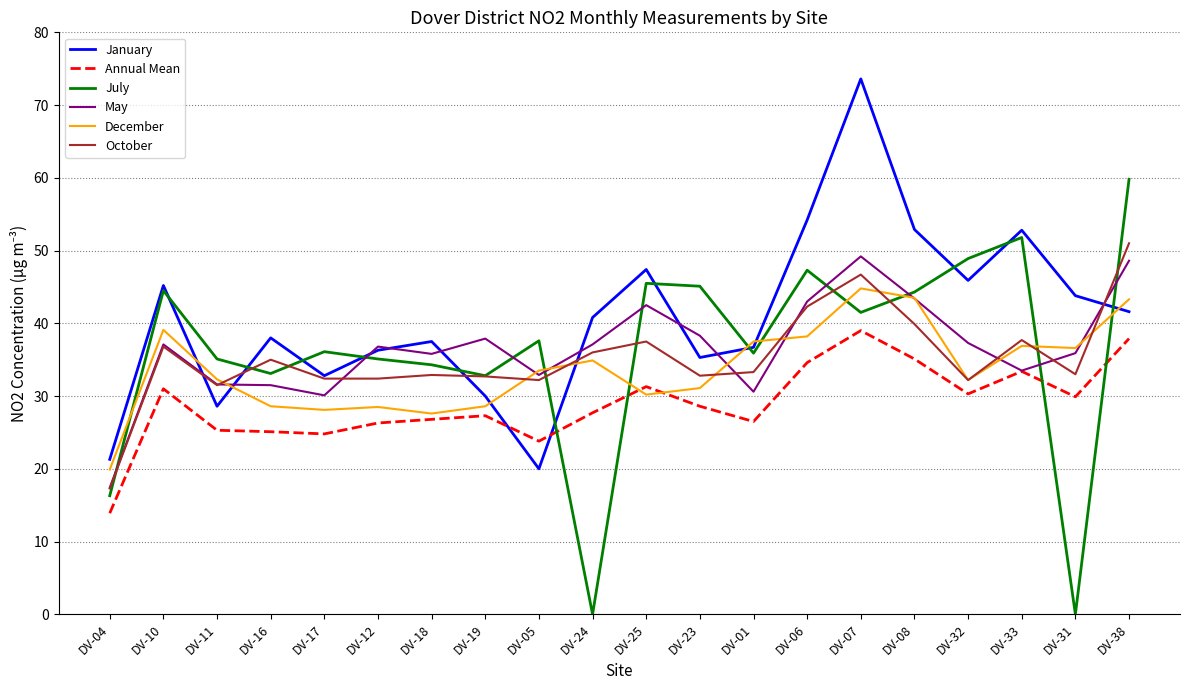

What is the sum of all Annual Mean values?

578.6